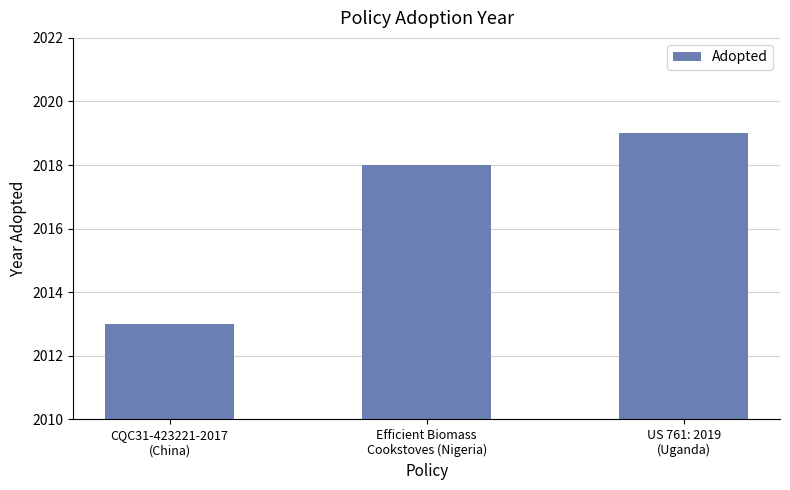

Rank the categories by value from lowest to highest.

CQC31-423221-2017
(China), Efficient Biomass
Cookstoves (Nigeria), US 761: 2019
(Uganda)